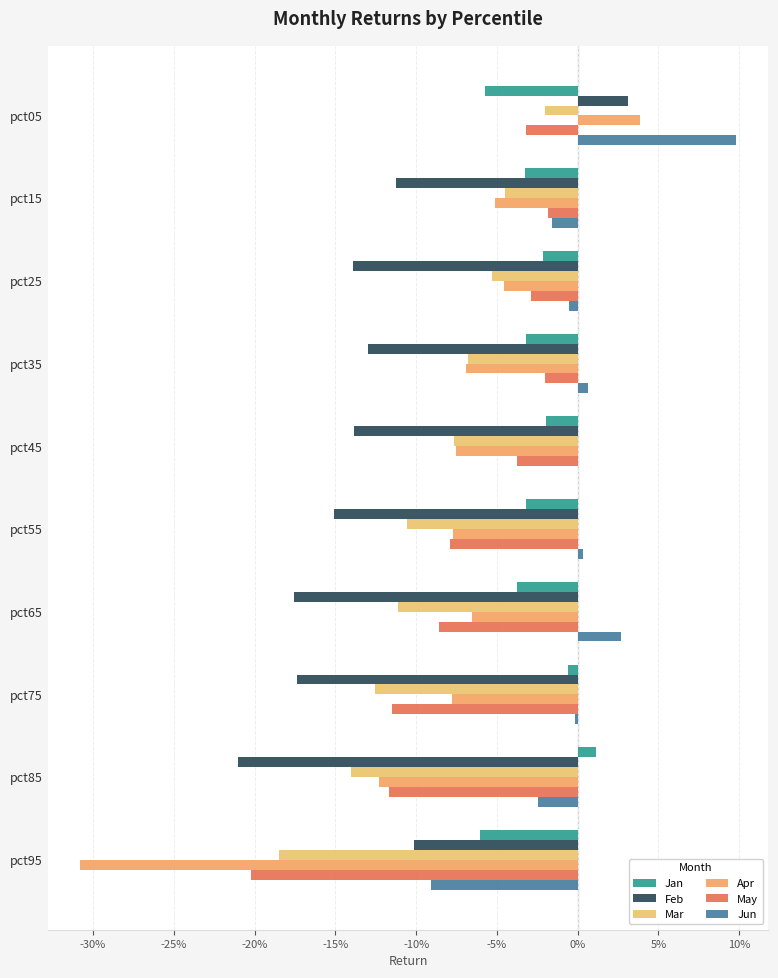

What is the value of the Feb bar at the 2nd from the left?

-0.1